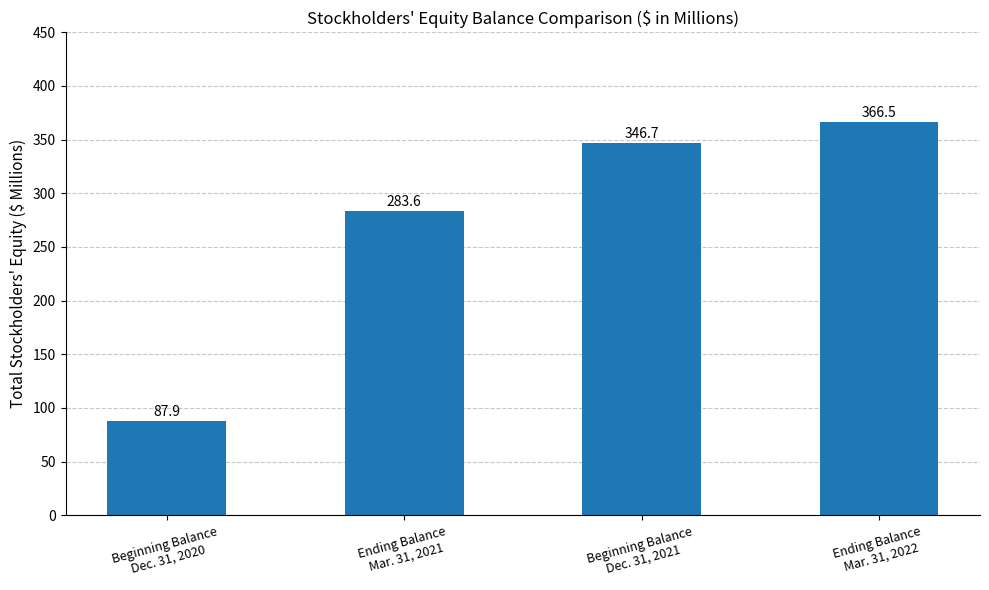

At which label does the data first exceed 346?

Beginning Balance
Dec. 31, 2021